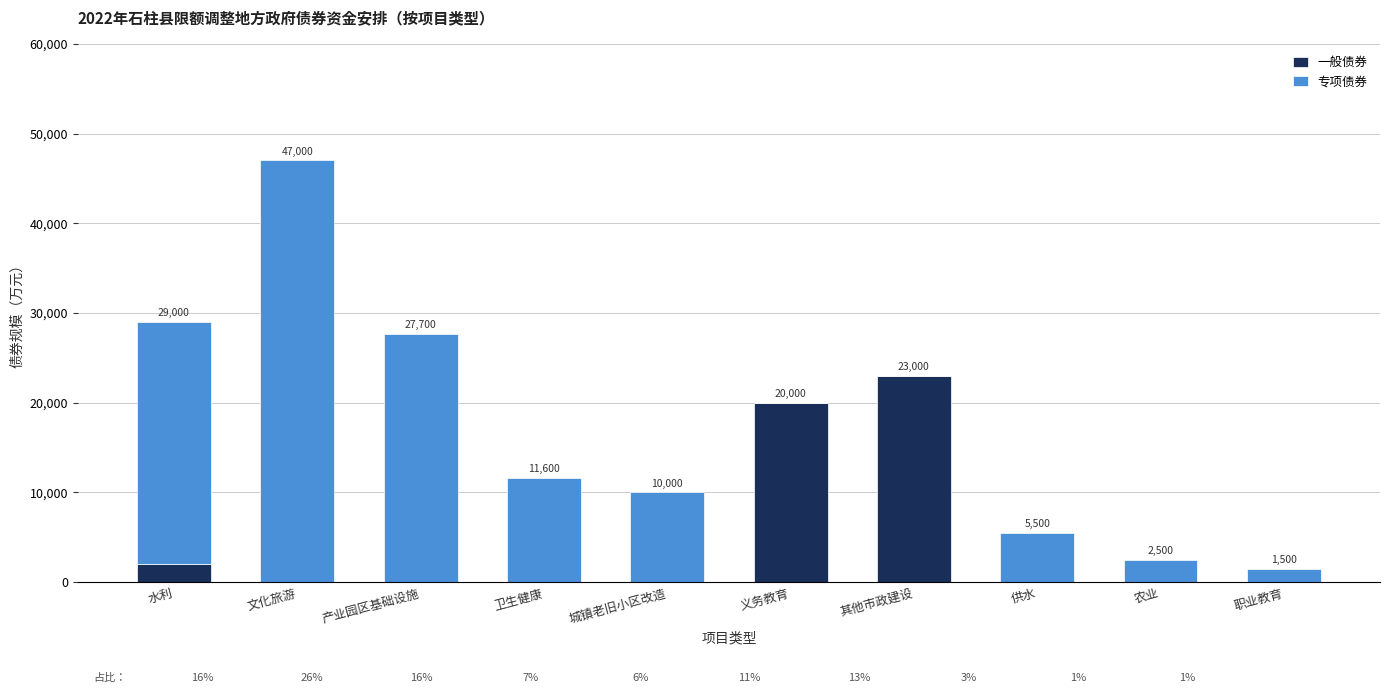

True or false: 一般债券 has a value of 0 at 城镇老旧小区改造.

True